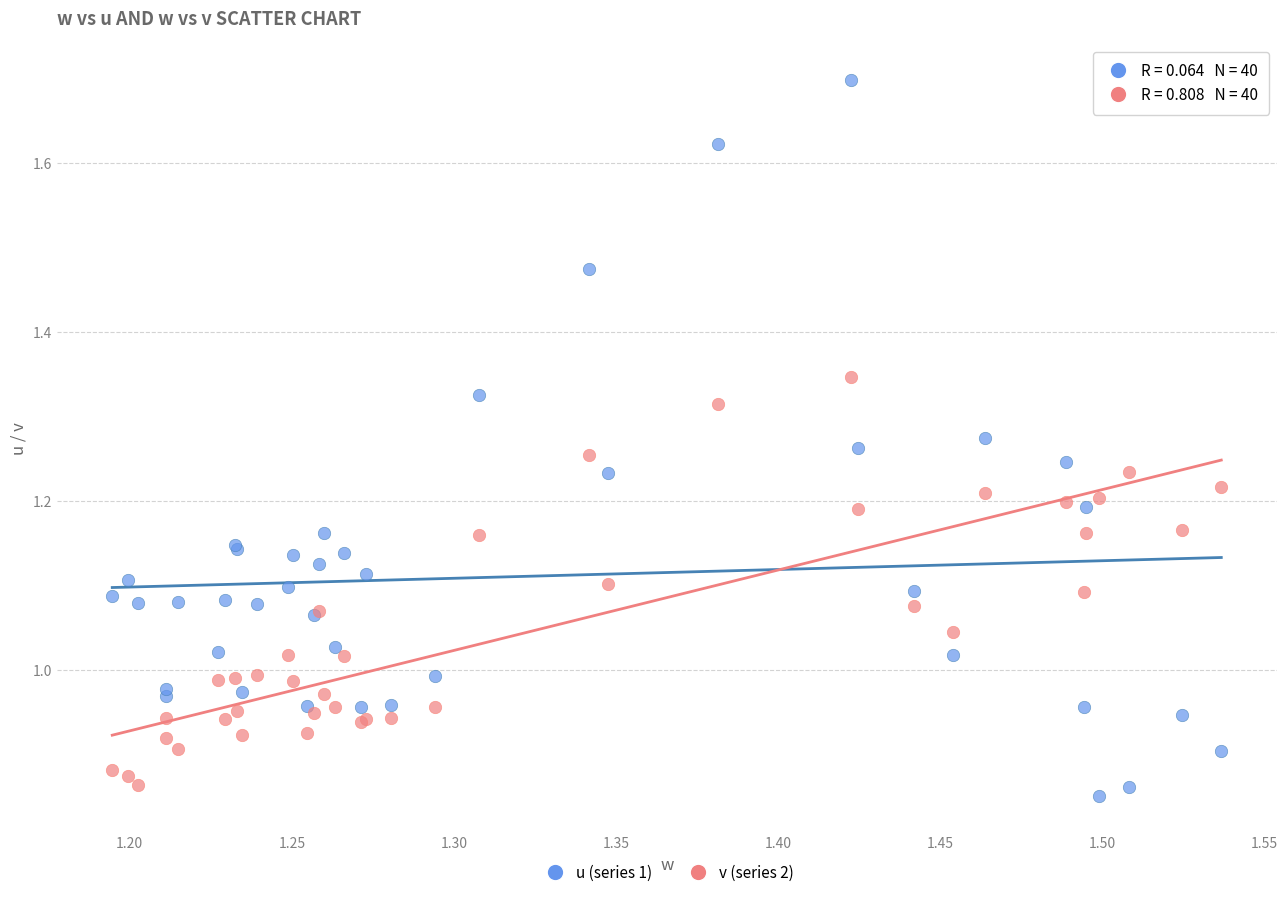

Which series reaches the maximum Y coordinate?

u (series 1)